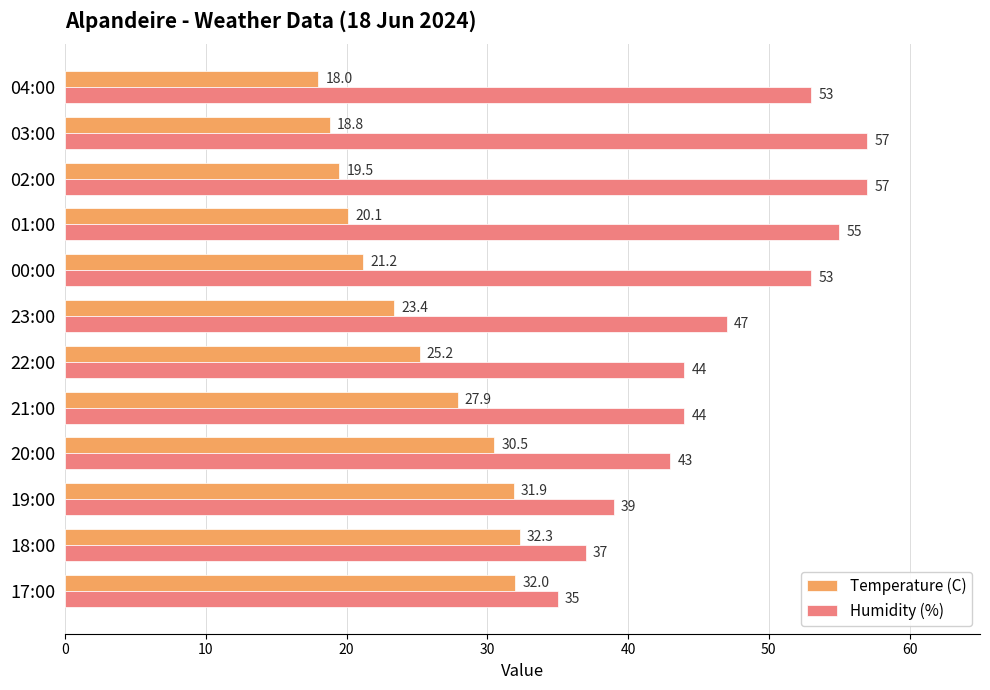

At which label is Temperature (C) closest to 25?

22:00